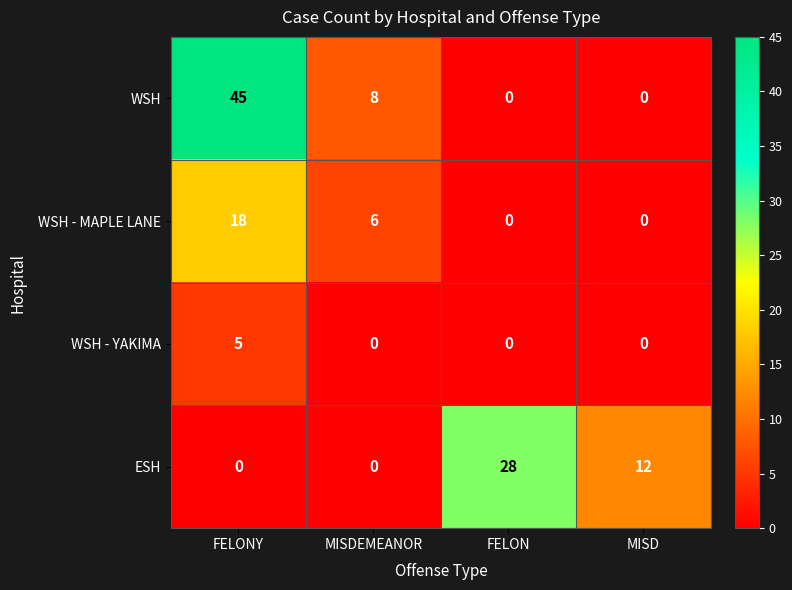

Reading left to right, extract all data points from this chart.

WSH: 45	8	0	0
WSH - MAPLE LANE: 18	6	0	0
WSH - YAKIMA: 5	0	0	0
ESH: 0	0	28	12